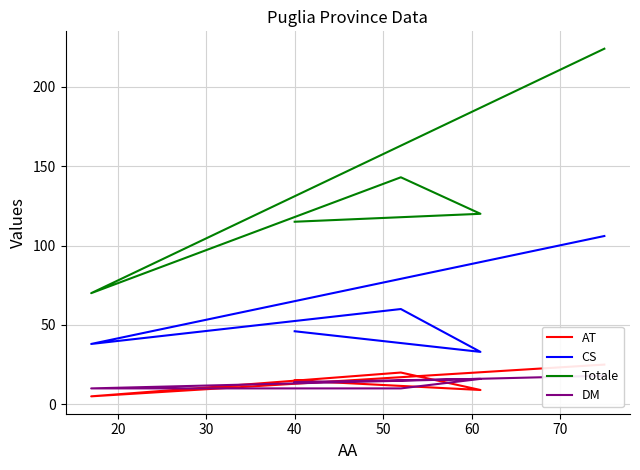

True or false: CS and Totale intersect in this chart.

False